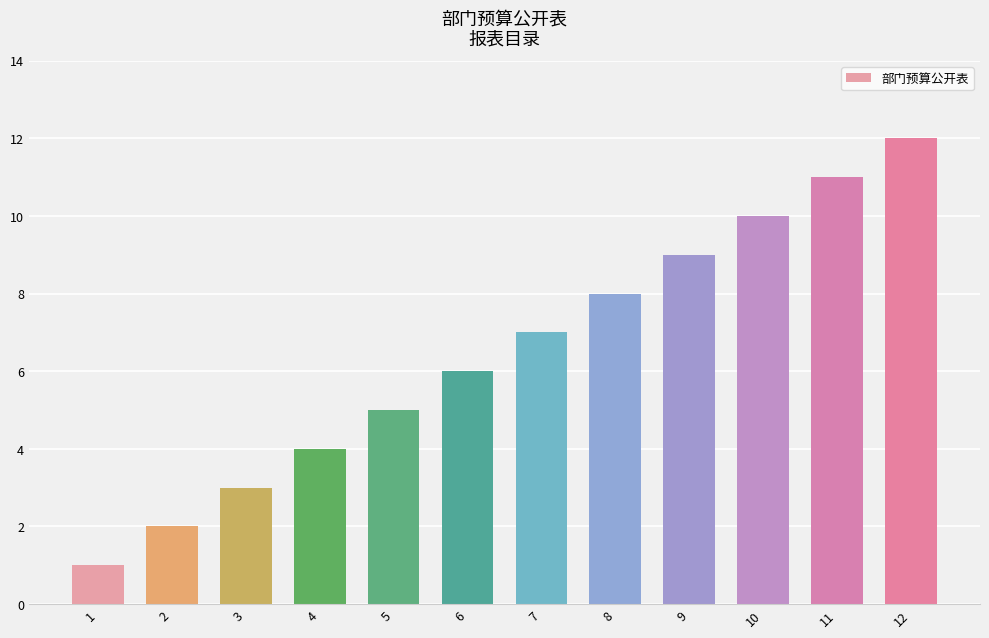

How many series are shown in this chart?

1